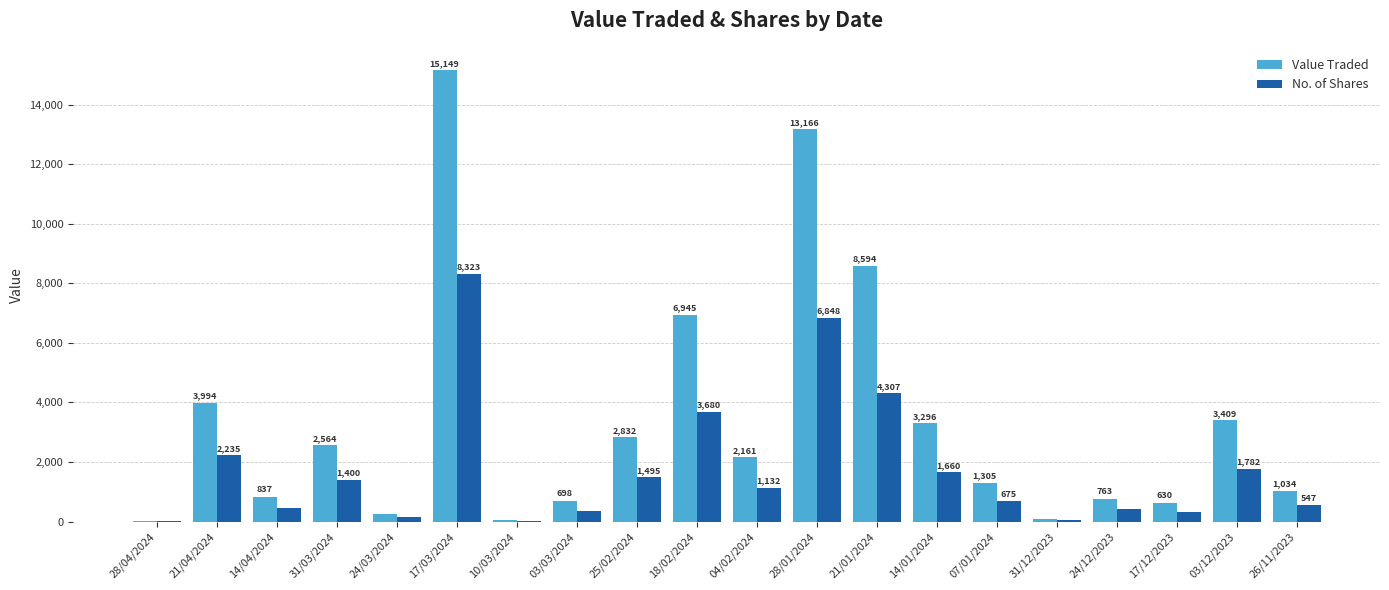

Which category has the highest value in the Value Traded series?

17/03/2024